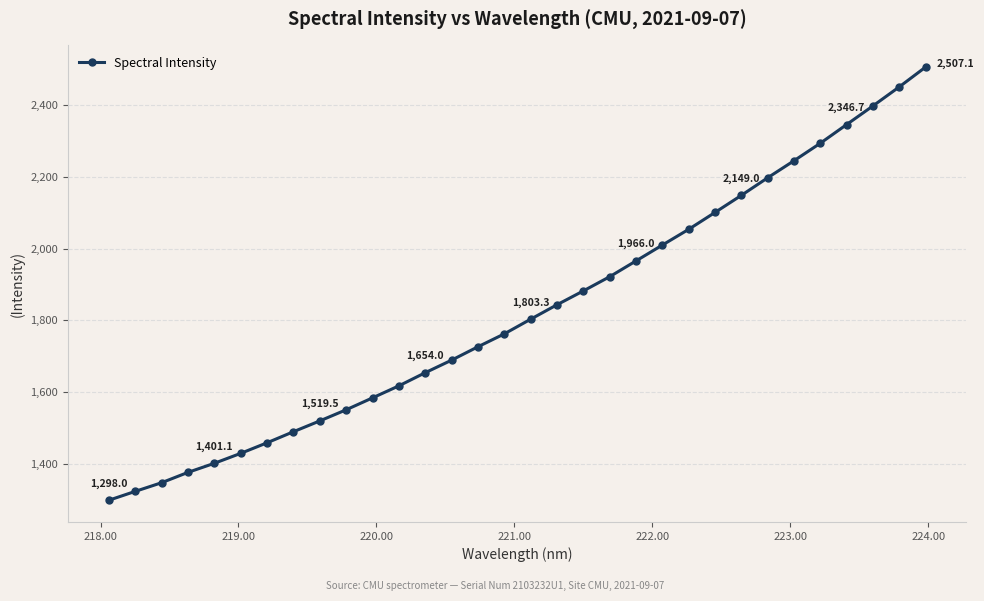

Is this an area chart (filled region under the line)?

No